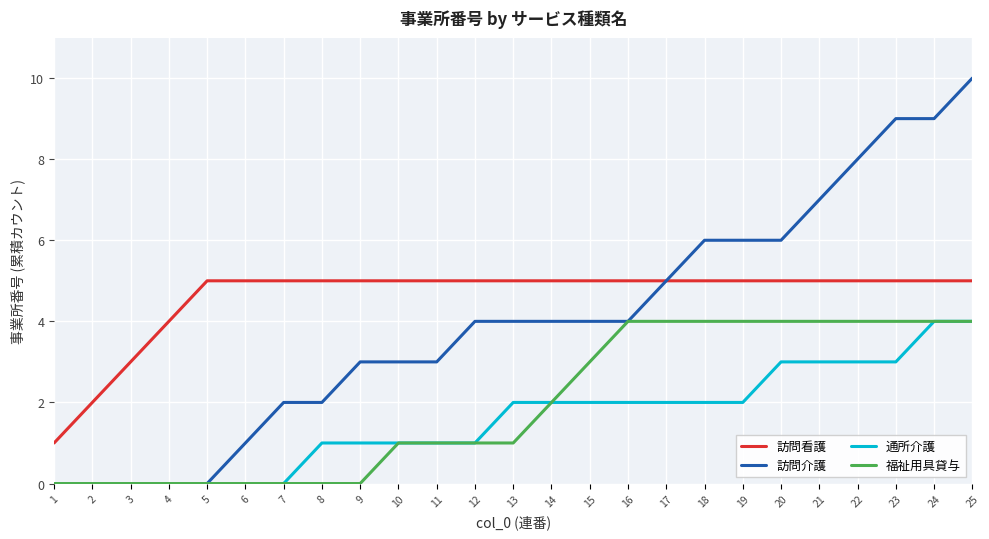

How many lines are shown in the chart?

4